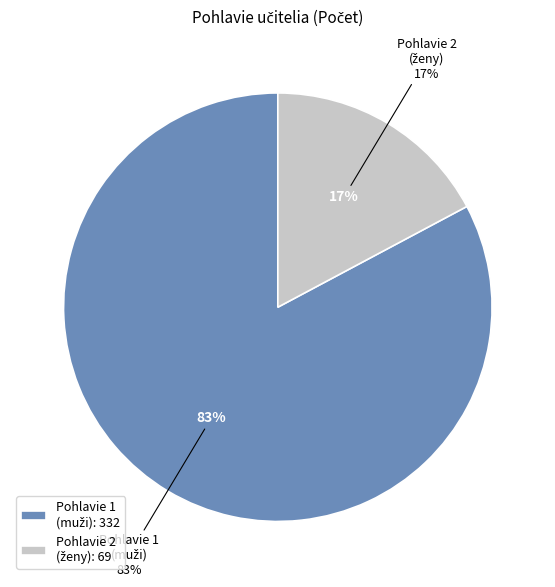

To the nearest percent, what portion does 1 represent?

83%